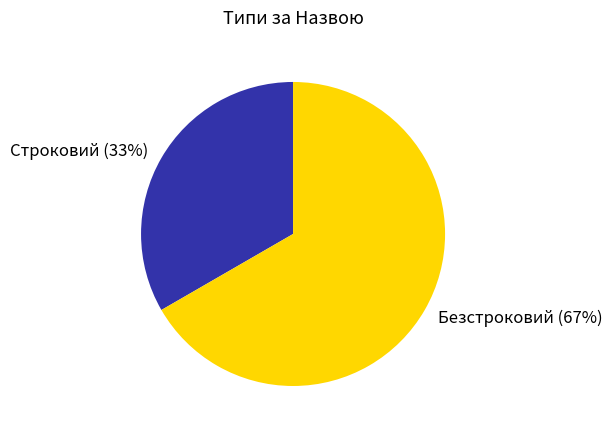

True or false: Безстроковий accounts for 67% of the total.

True